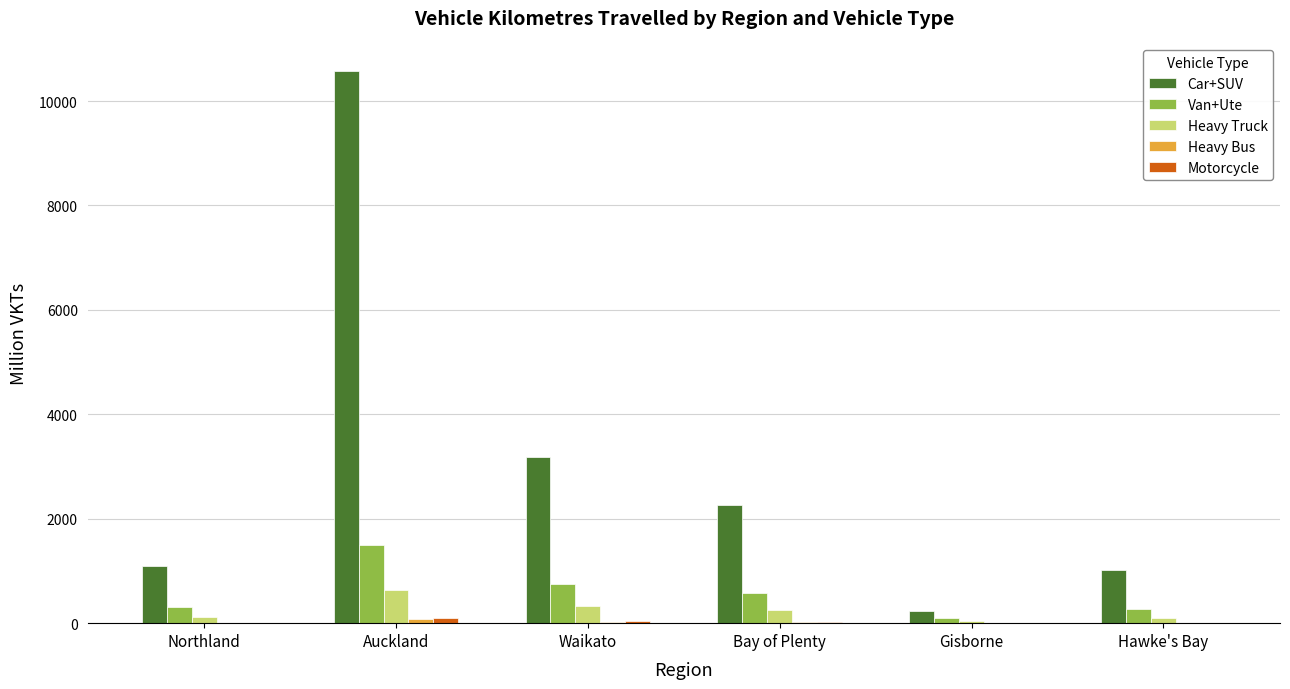

The value of Van+Ute at Northland is 309.9. True or false?

True